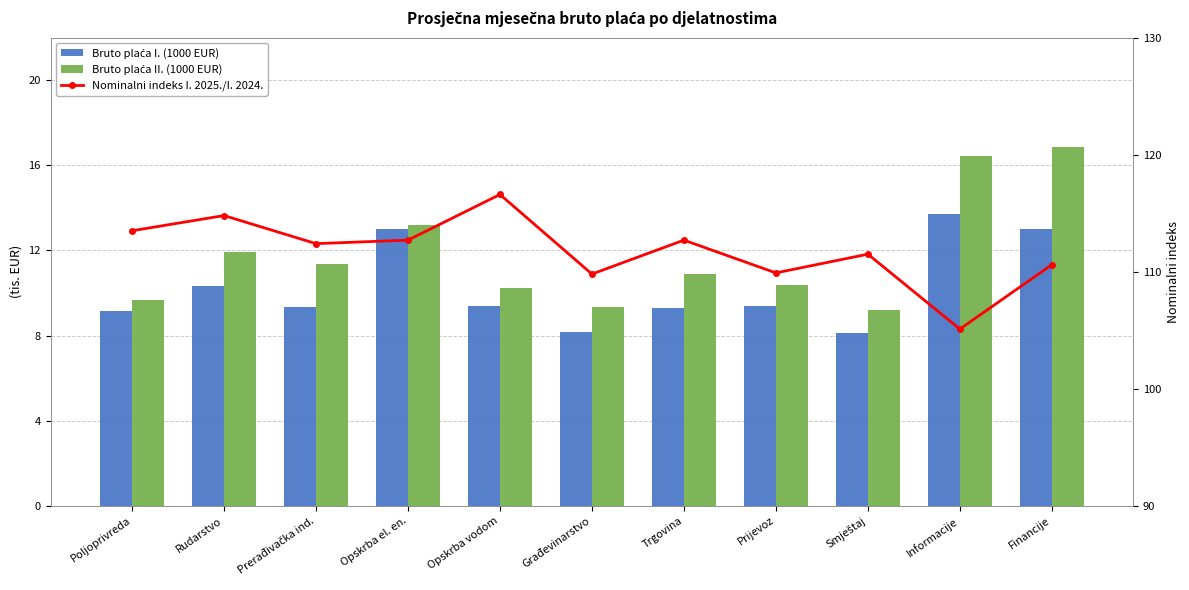

What is the difference between the maximum and minimum values in the Nominalni indeks I. 2025./I. 2024. series?

11.5